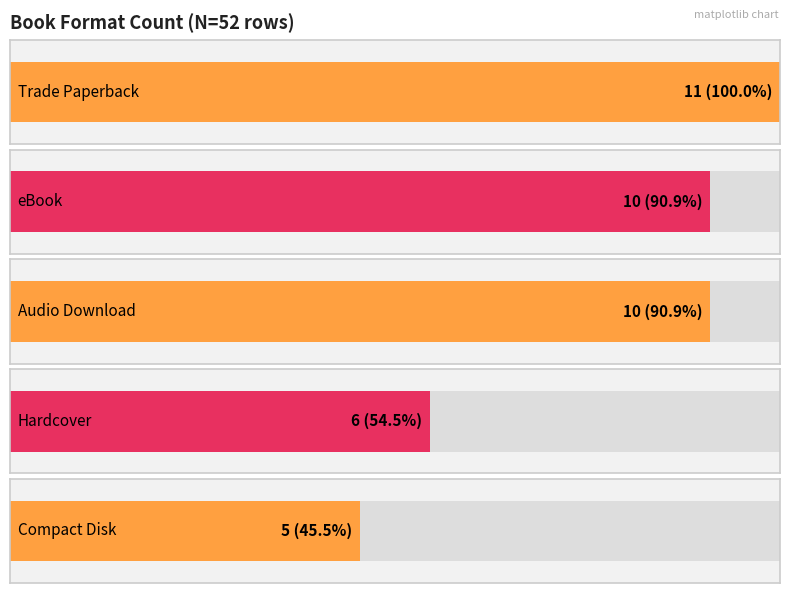

Which has a higher value, Audio Download or eBook?

Audio Download